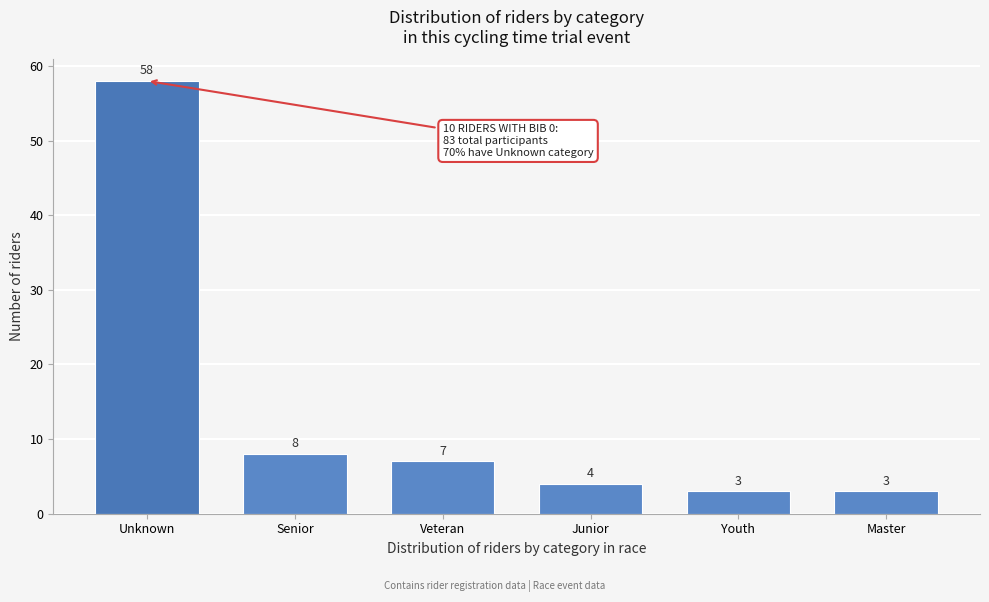

Reading left to right, transcribe all the data shown in this chart.

Unknown=58	Senior=8	Veteran=7	Junior=4	Youth=3	Master=3